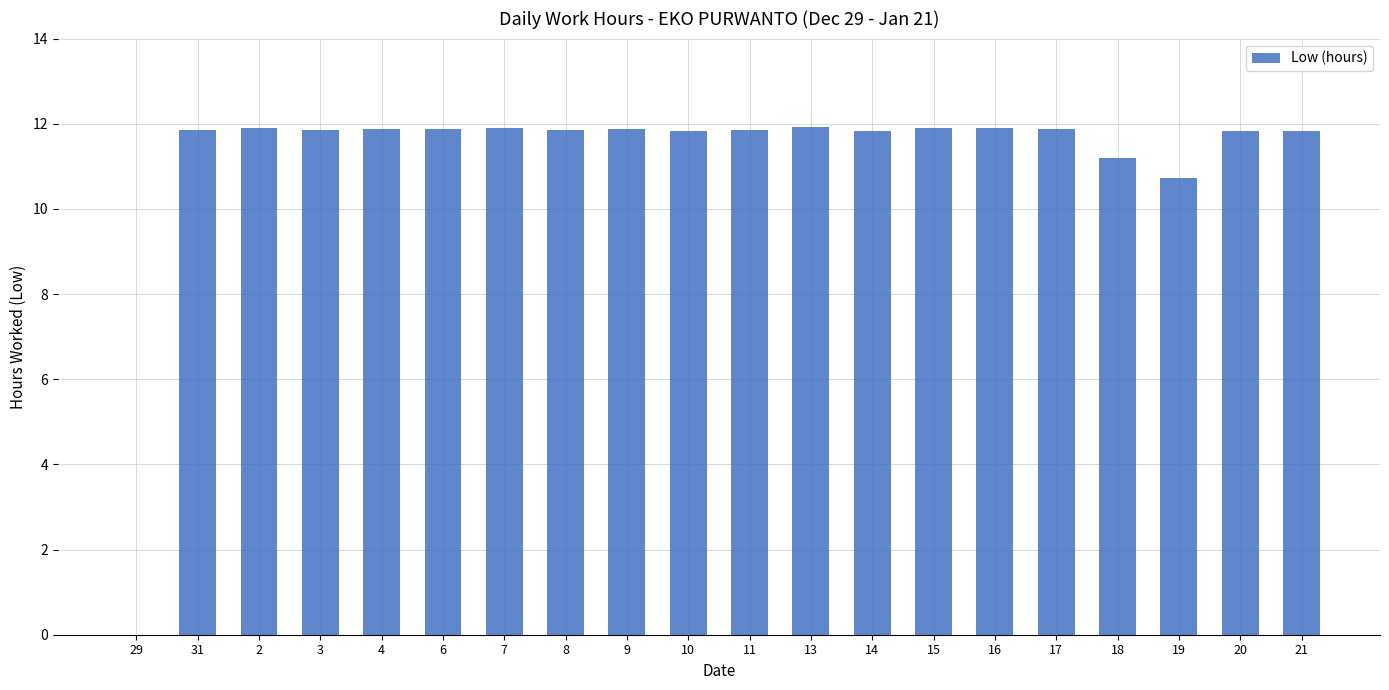

What is the maximum value shown in the chart?

11.9